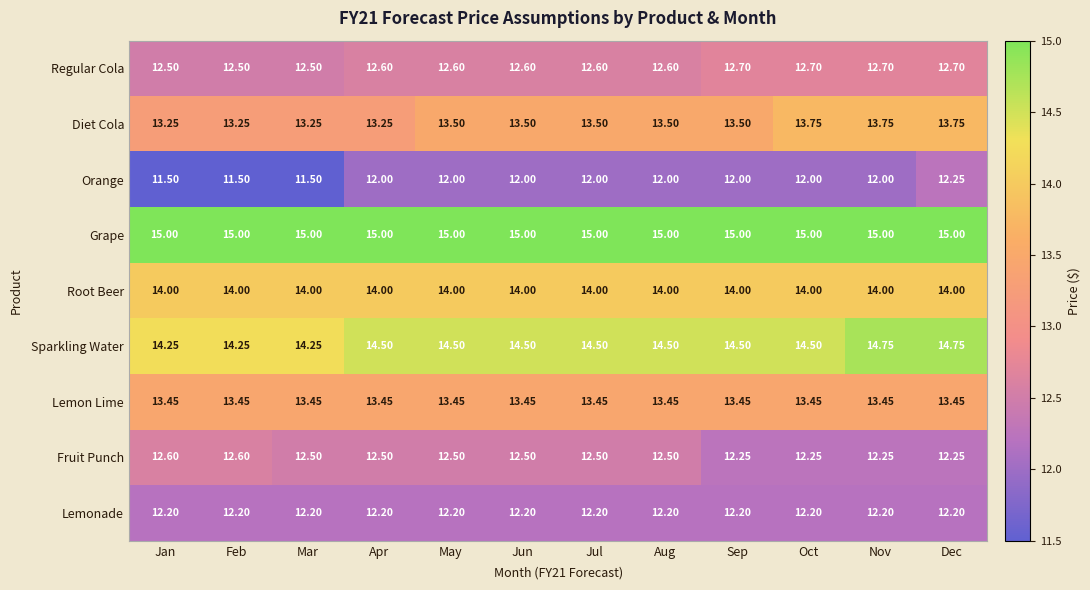

Which series has the largest range (max minus min)?

Orange